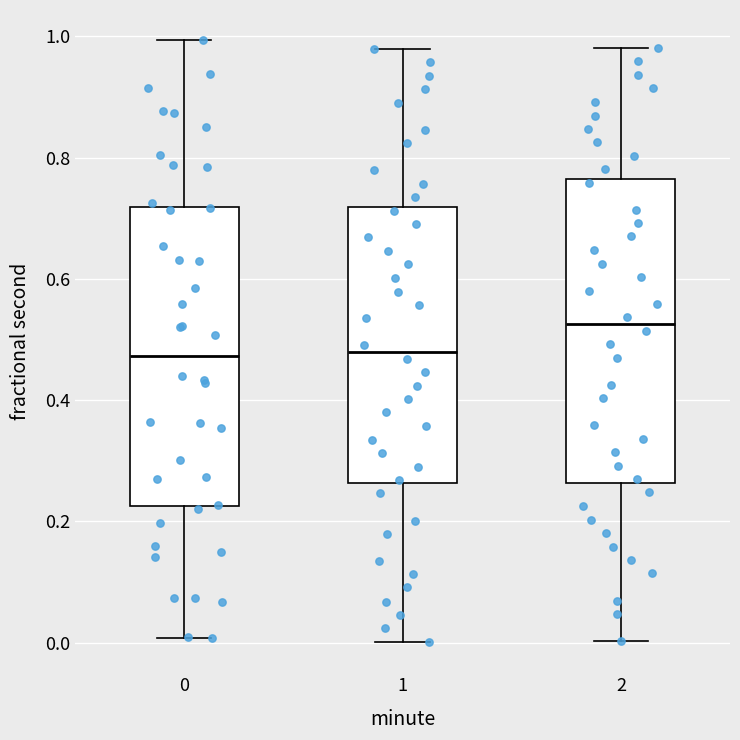

Reading left to right, transcribe this box plot: for each box, give where its median line is, the range the box spans, and where its two whiskers end, as read against the y-axis. The values are not printed on the chart, so give them approximately, as read against the axis.

0: median 0.48, box 0.22 to 0.72, whiskers 0.00 to 1.00
1: median 0.48, box 0.26 to 0.72, whiskers 0.00 to 0.98
2: median 0.52, box 0.26 to 0.76, whiskers 0.00 to 0.98